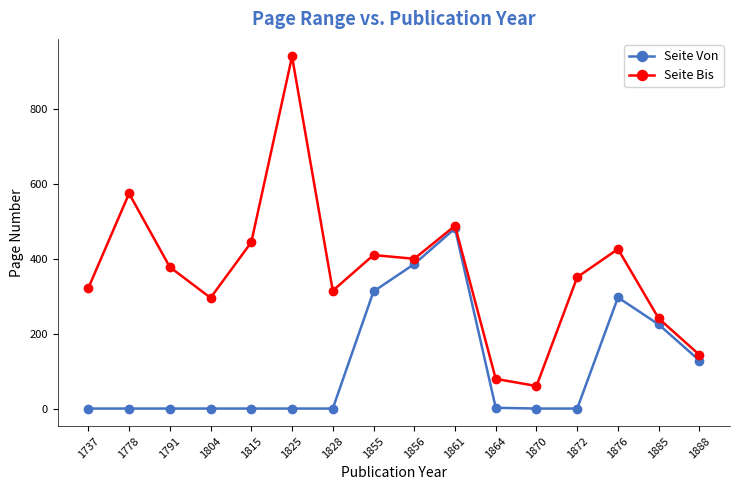

The value of Seite Von at 1737 is 1. True or false?

True